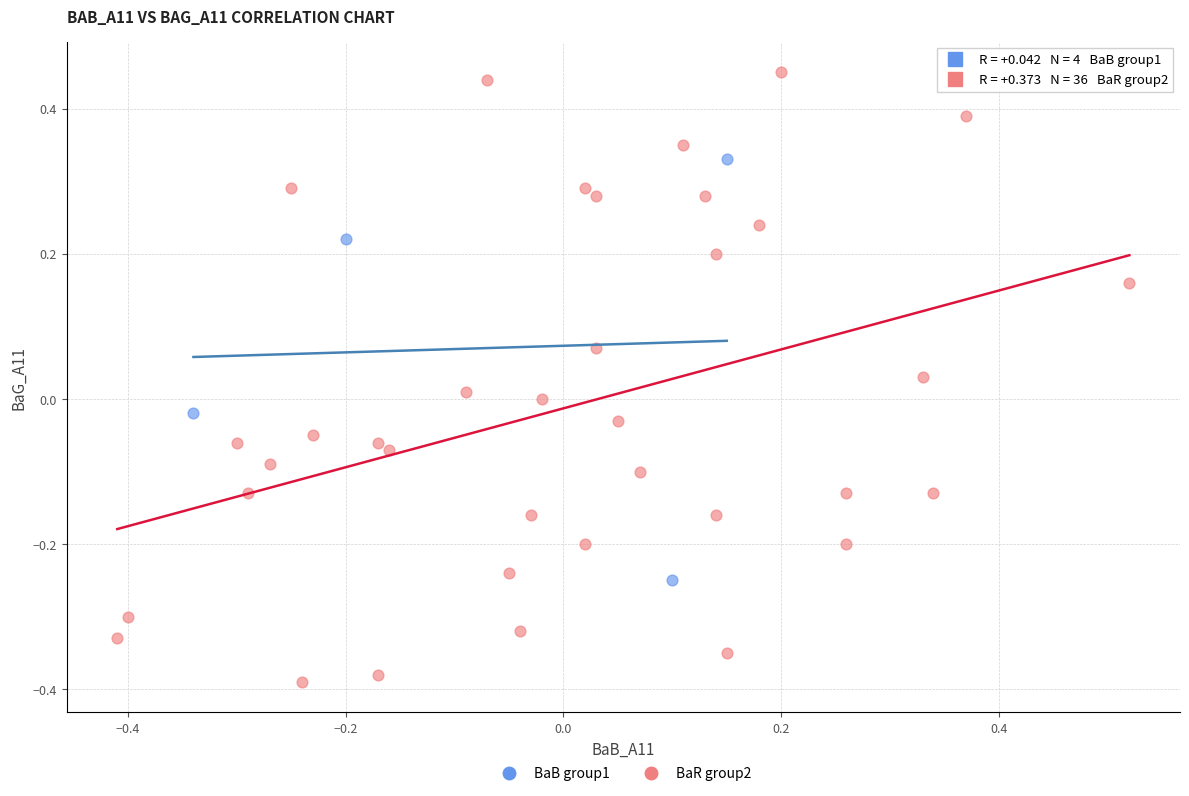

Which series reaches the maximum Y coordinate?

BaR group2